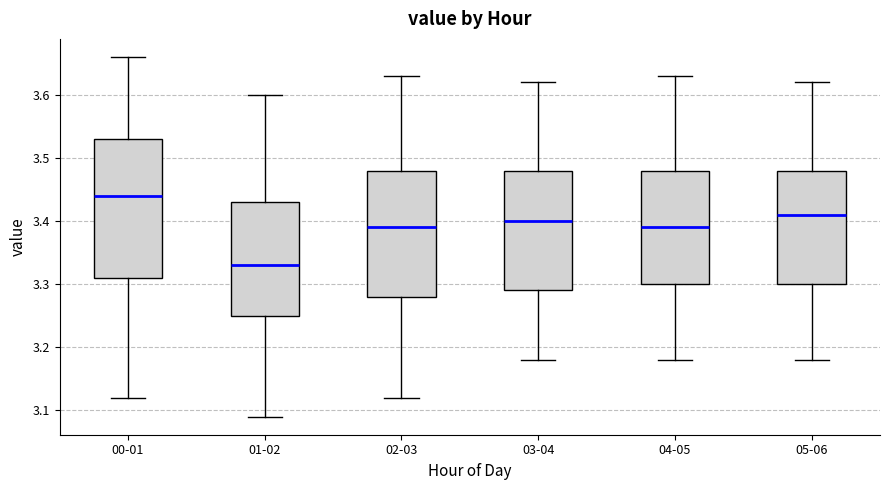

Which box has the highest median line?

00-01